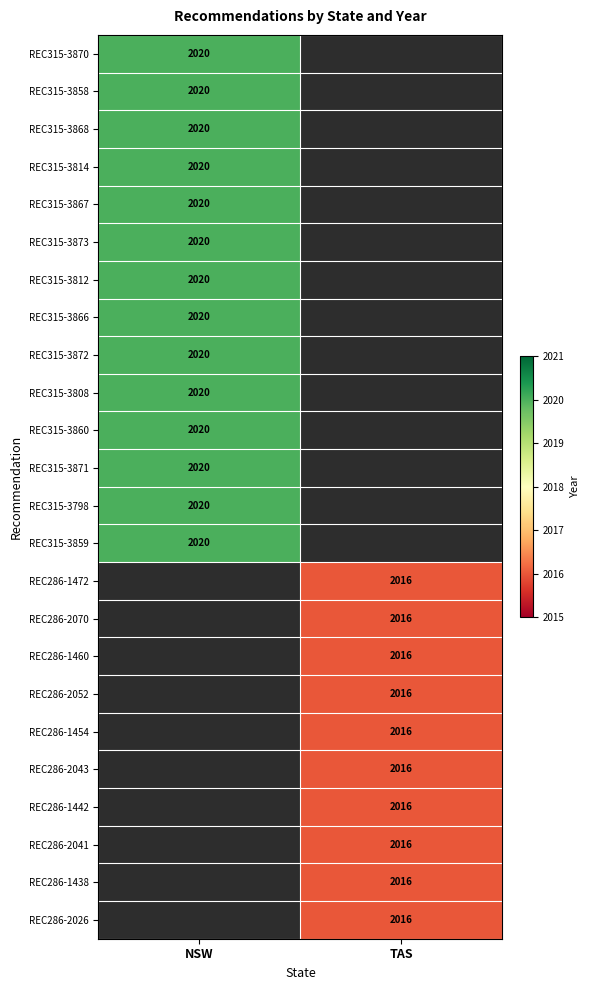

The value of REC315-3868 at NSW is 2020. True or false?

True